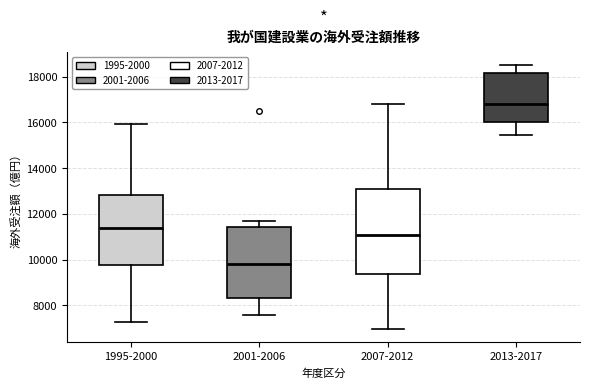

Reading left to right, transcribe this box plot: for each box, give where its median line is, the range the box spans, and where its two whiskers end, as read against the y-axis. The values are not printed on the chart, so give them approximately, as read against the axis.

1995-2000: median 11400, box 9800 to 12800, whiskers 7200 to 16000
2001-2006: median 9800, box 8400 to 11400, whiskers 7600 to 11800
2007-2012: median 11000, box 9400 to 13000, whiskers 7000 to 16800
2013-2017: median 16800, box 16000 to 18200, whiskers 15400 to 18600